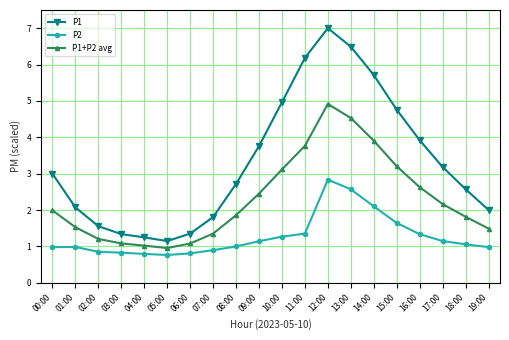

What is the spread (max minus min) of values at 02:00?

0.7